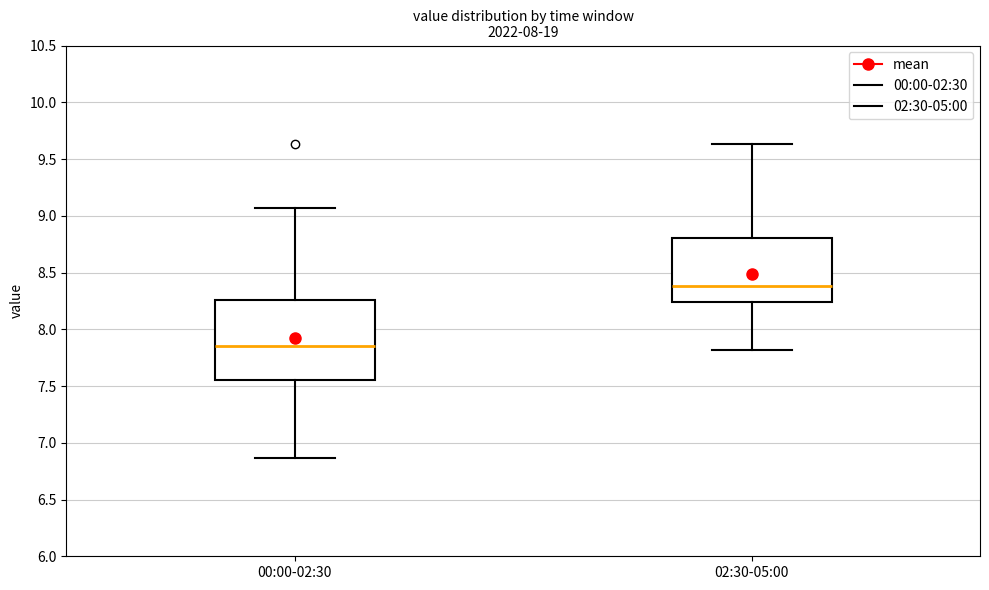

Reading left to right, read every box against the y-axis: the position of its median line, the range the box covers, and the ends of its whiskers. The values are not printed on the chart, so give them approximately, as read against the axis.

00:00-02:30: median 7.85, box 7.55 to 8.25, whiskers 6.85 to 9.05
02:30-05:00: median 8.40, box 8.25 to 8.80, whiskers 7.80 to 9.65